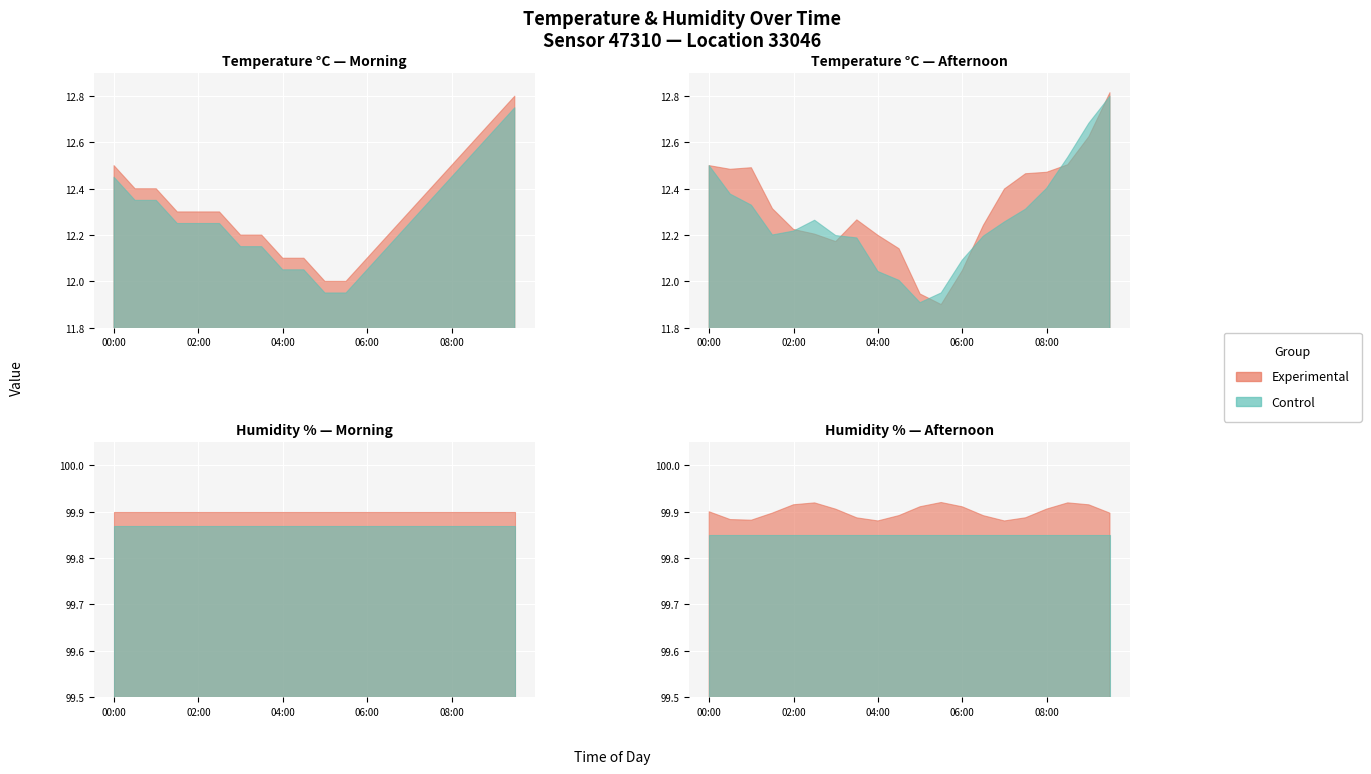

At which category is the sum across all series the highest?

09:30